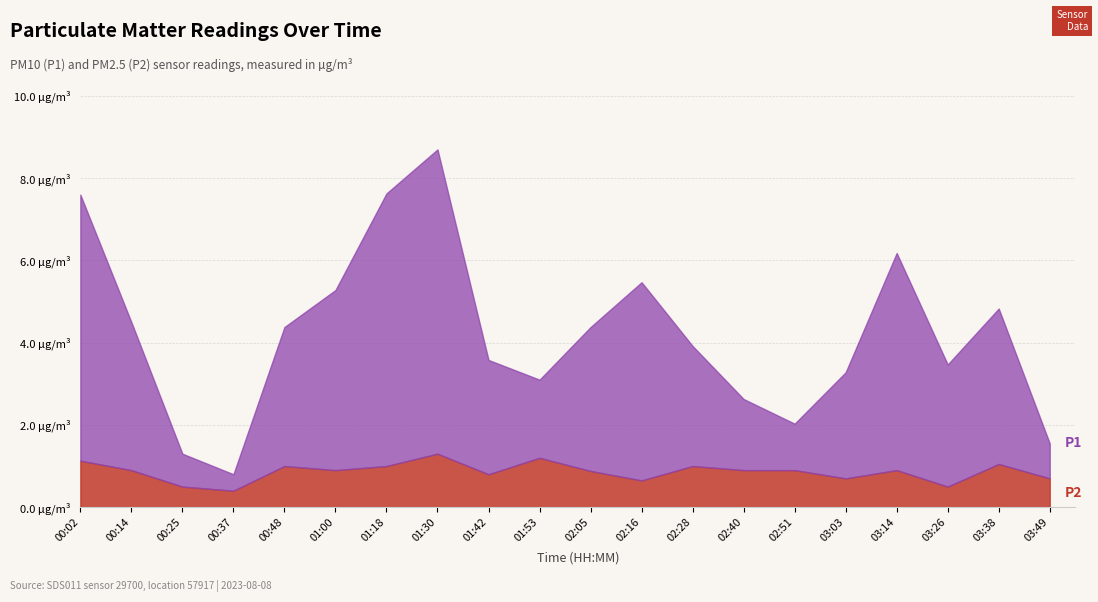

How many interior local valleys does the P2 series have?

6